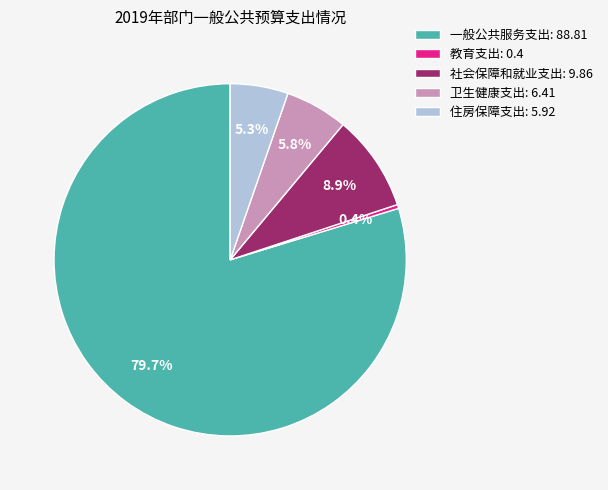

What is the largest slice in the pie chart?

一般公共服务支出